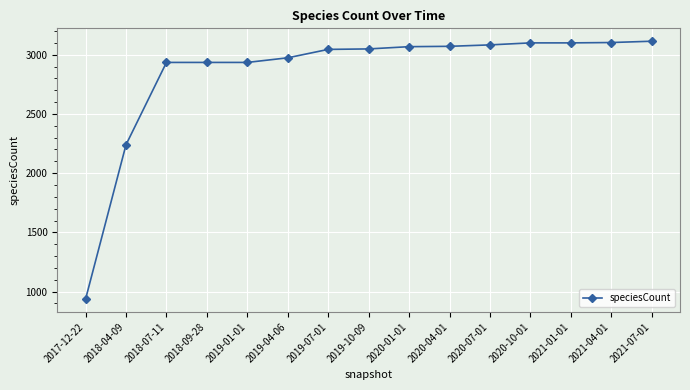

Where is the data nearest to the value 2025?

2018-04-09